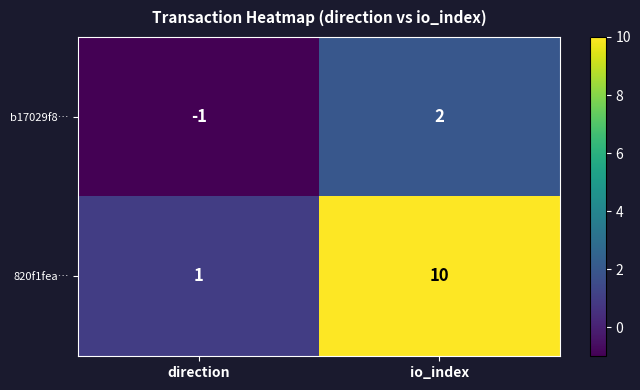

What is the difference between the b17029f8… values at io_index and direction?

3